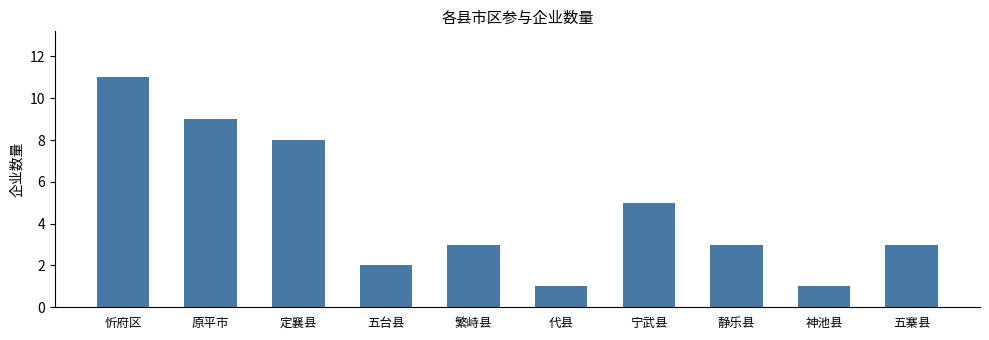

What is the label of the 8th bar from the right?

定襄县